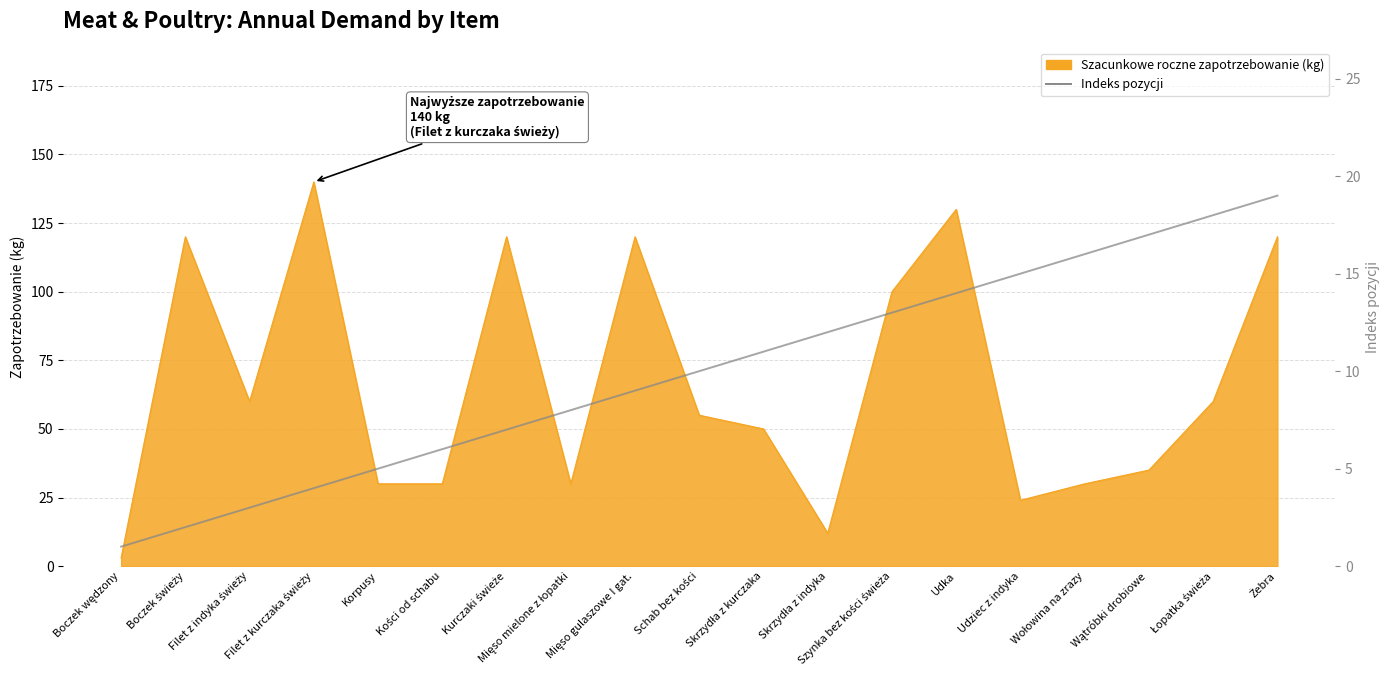

What value does the data have at Wątróbki drobiowe, to the nearest 5?

15